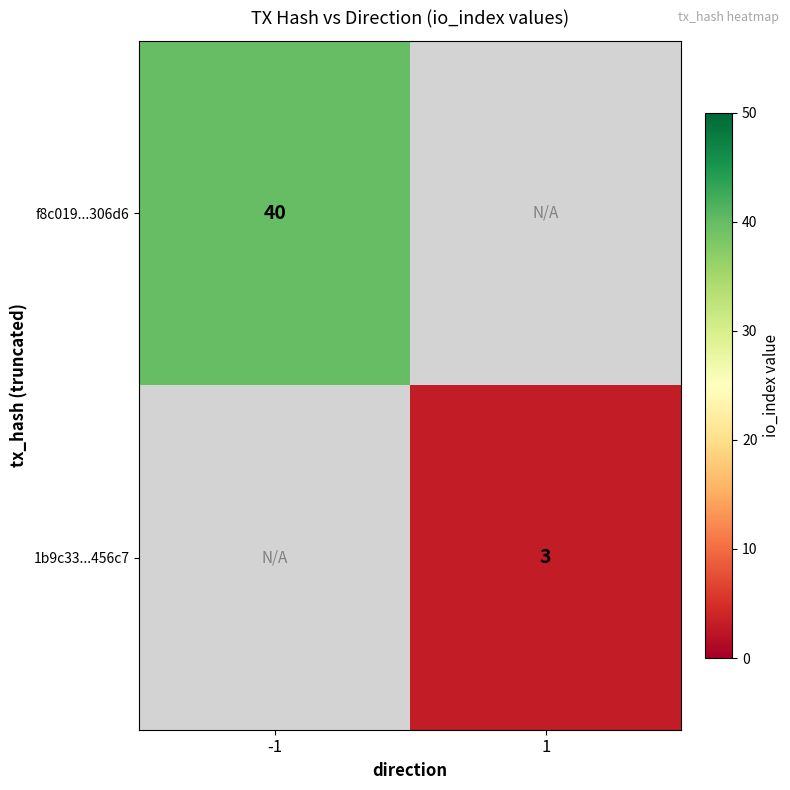

True or false: 1b9c33...456c7 has a value of 3 at 1.

True